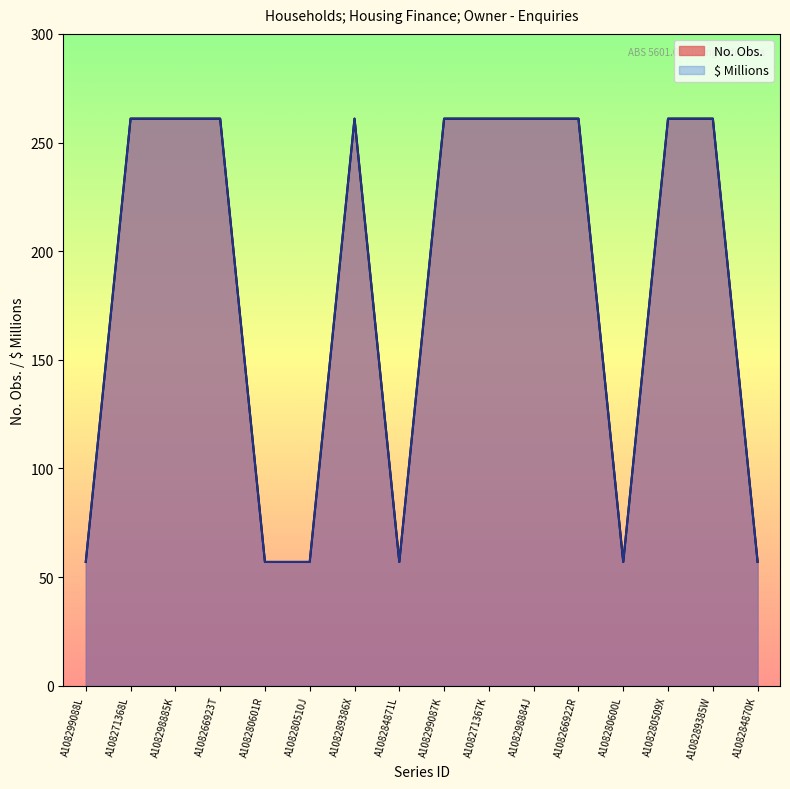

Which series has the widest spread of values?

No. Obs.